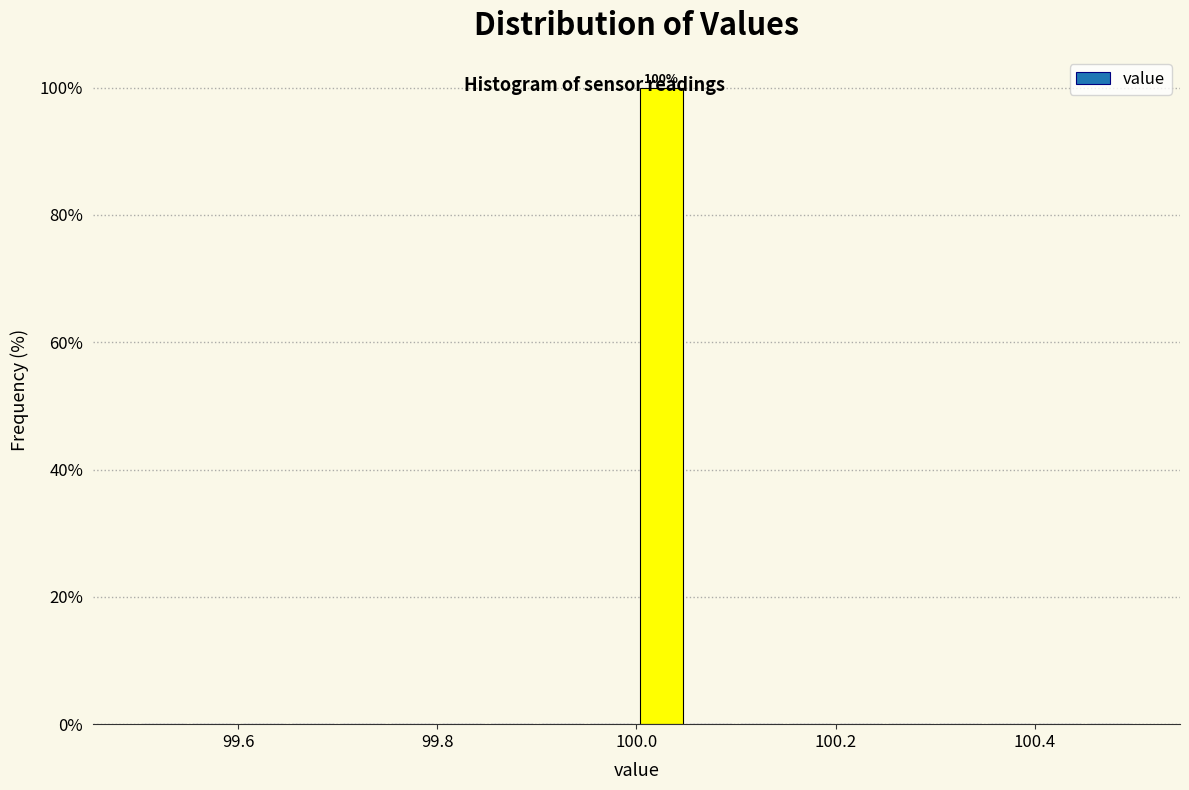

Read against the x-axis, roughly where is the centre of the tallest bar?

100.02